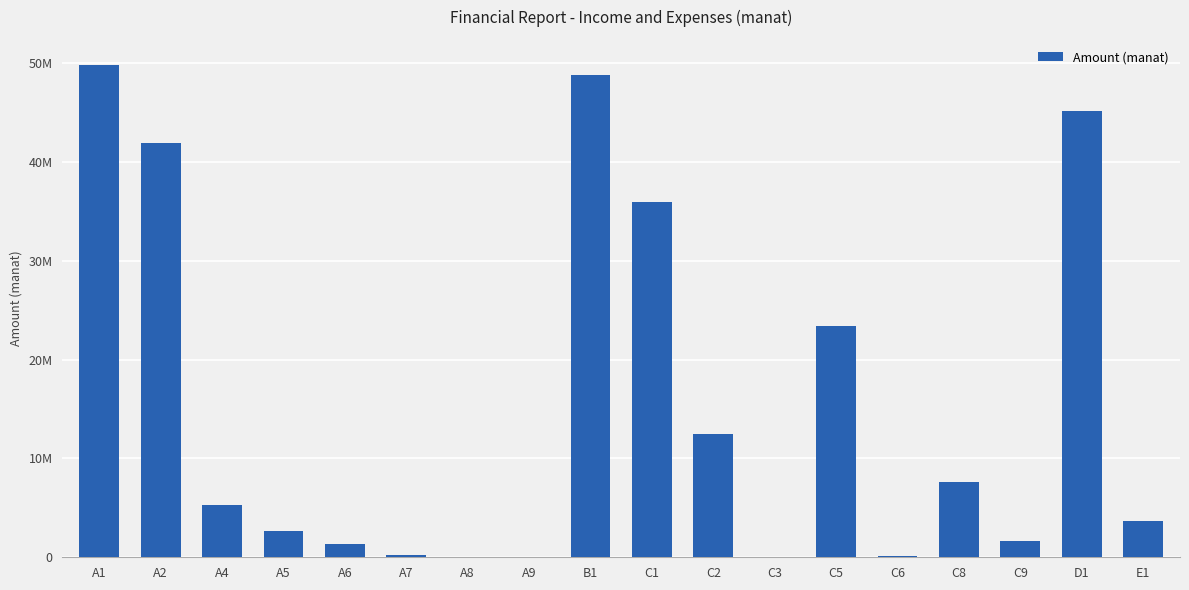

Reading left to right, transcribe all the data shown in this chart.

49881693.3	41956914.0	5301877.8	2622901.5	1304749.6	250909.0	495.0	6128.0	48834475.7	35958058.7	12455002.0	36239.0	23369088.7	97729.0	7581756.6	1661649.0	45201464.3	3633011.5